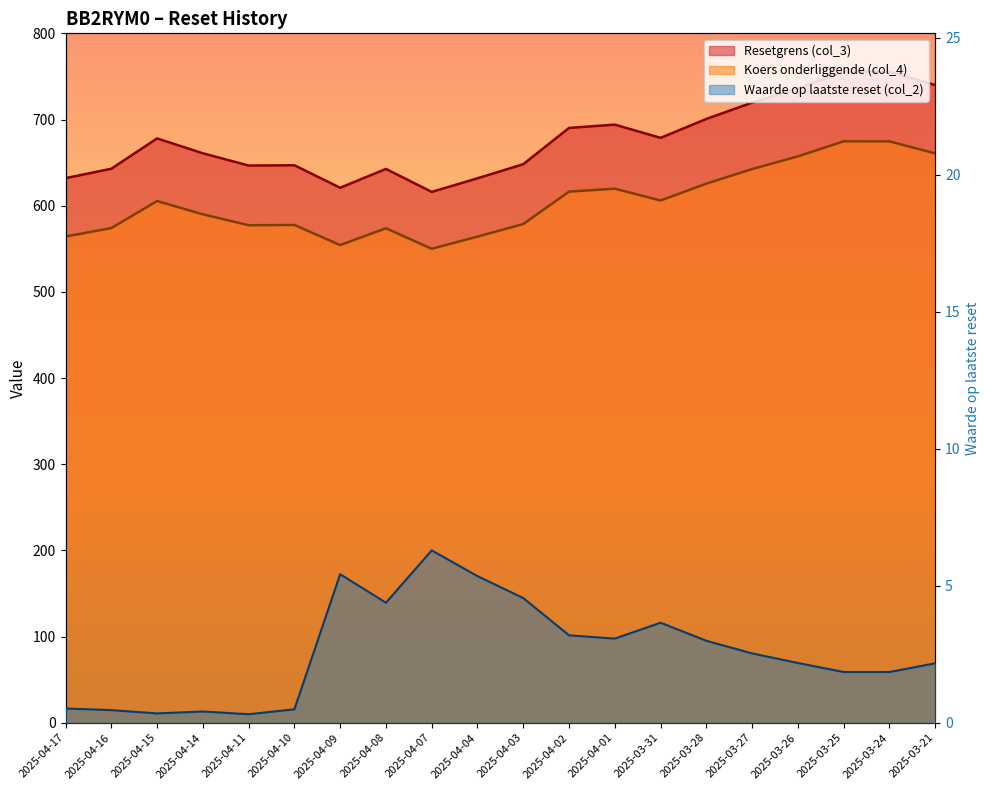

What is the label of the 19th point from the left?

2025-03-24